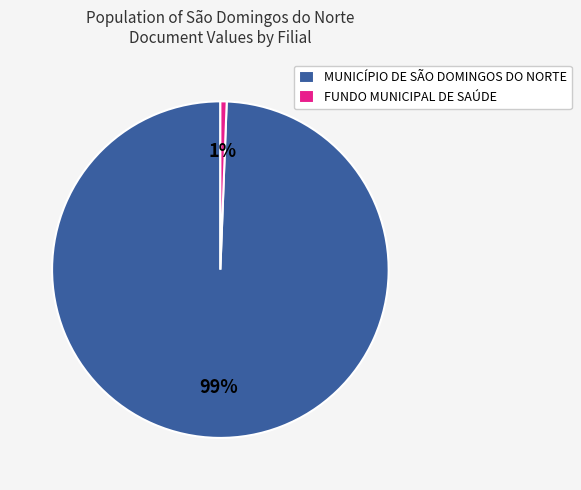

Rank the categories by value from lowest to highest.

FUNDO MUNICIPAL DE SAÚDE, MUNICÍPIO DE SÃO DOMINGOS DO NORTE